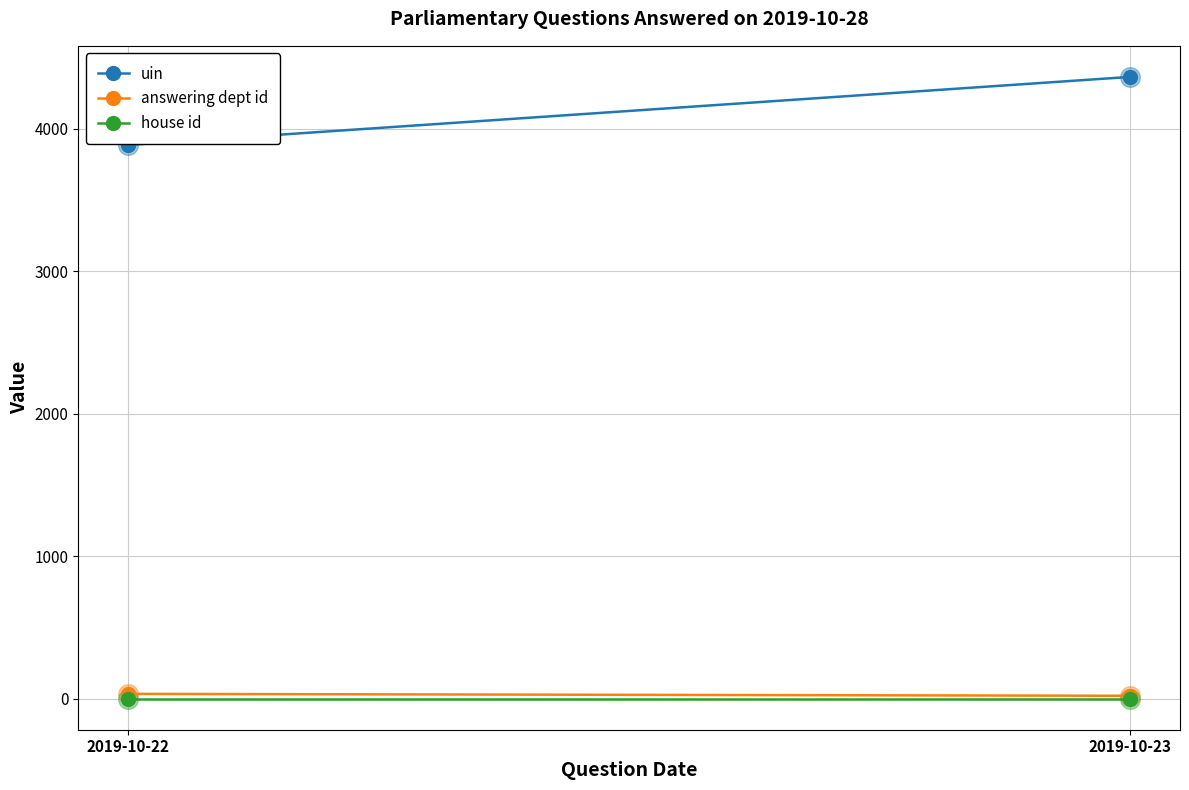

At how many categories does at least one series exceed 2995?

2